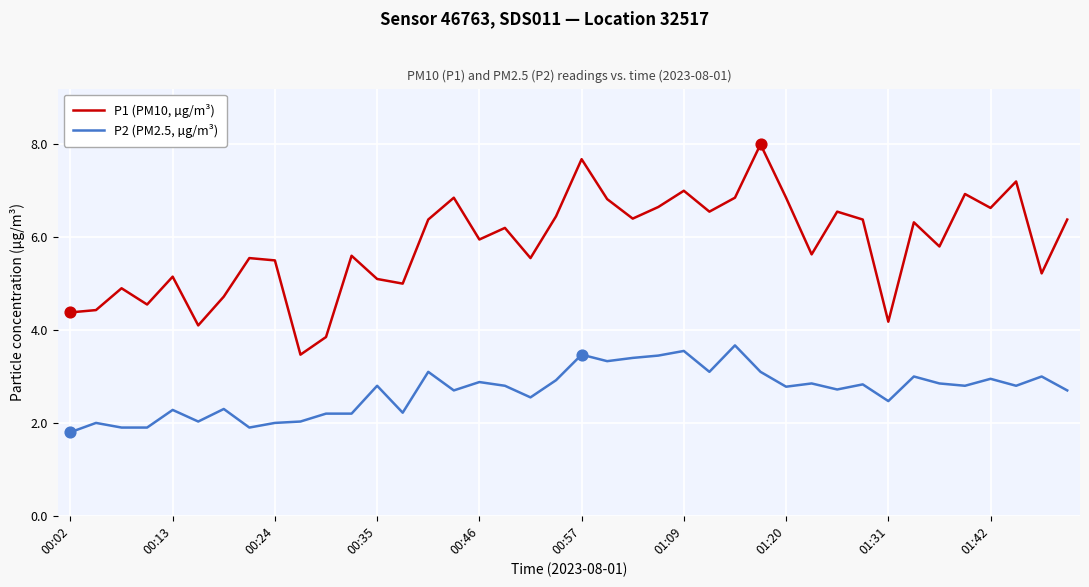

Which series has the widest spread of values?

P1 (PM10, µg/m³)